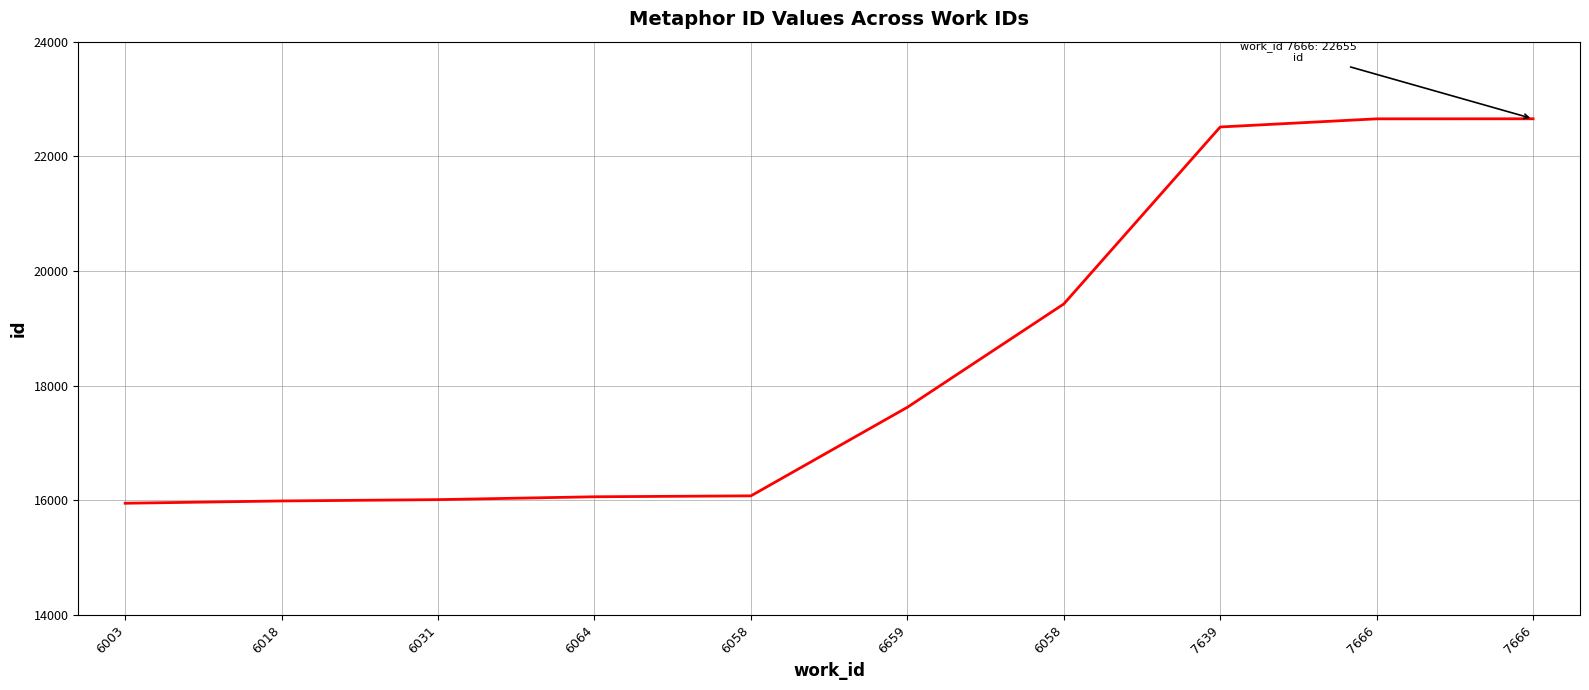

What is the label of the 1st point from the left?

6003